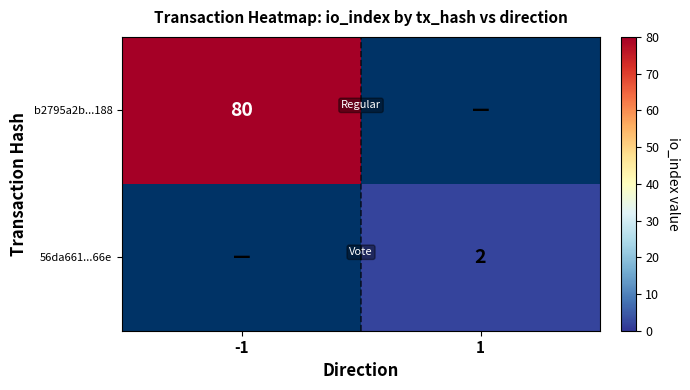

Is it true that 56da661...66e equals 3 at 1?

False